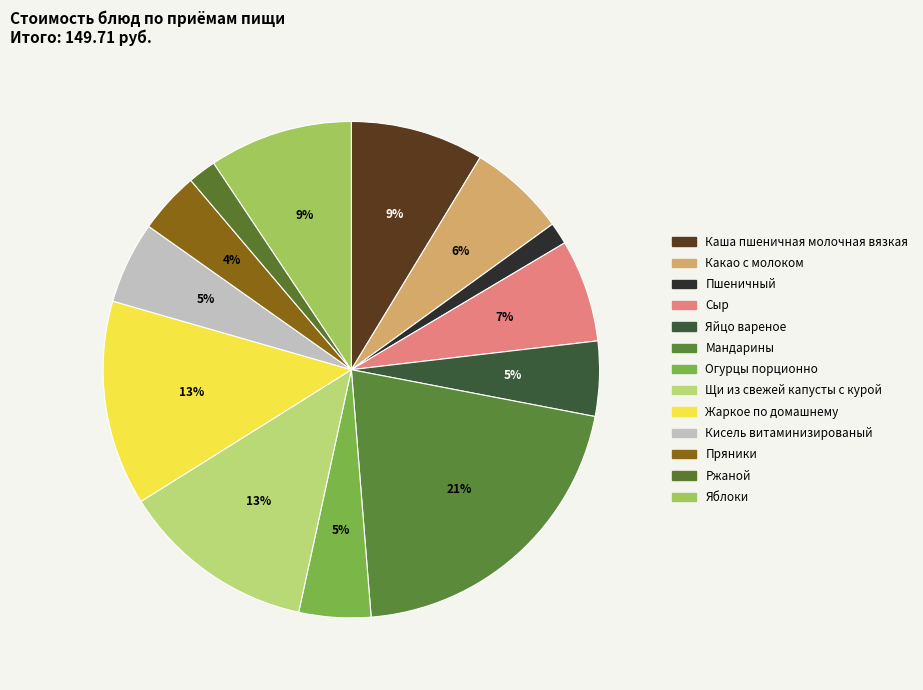

To the nearest percent, what percentage of the pie is Пряники?

4%